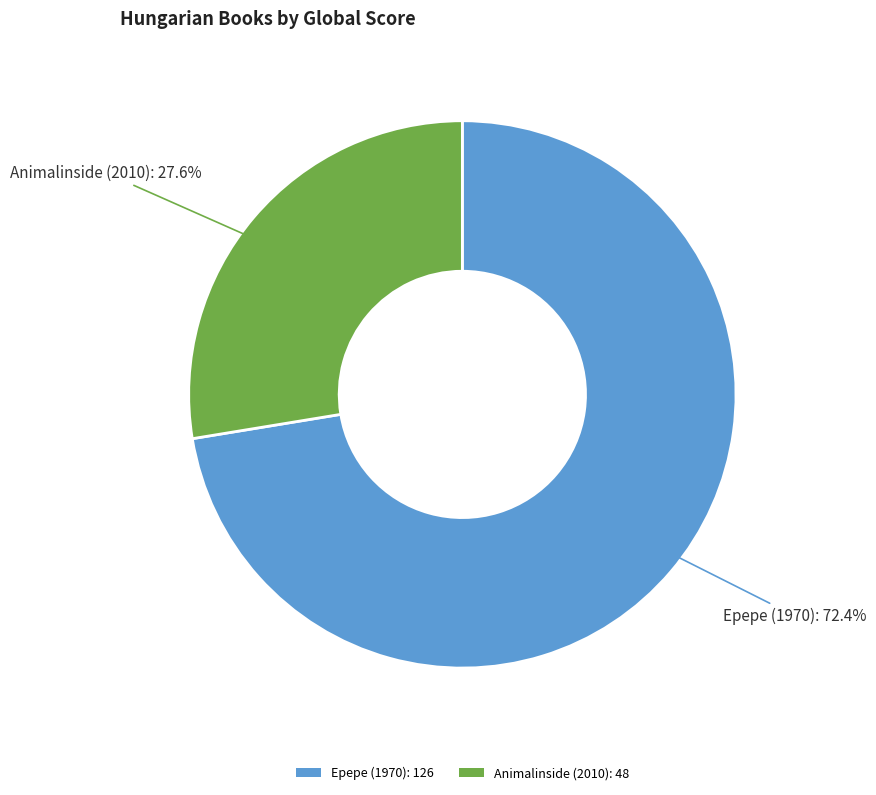

To the nearest percent, what is the average slice percentage?

50%